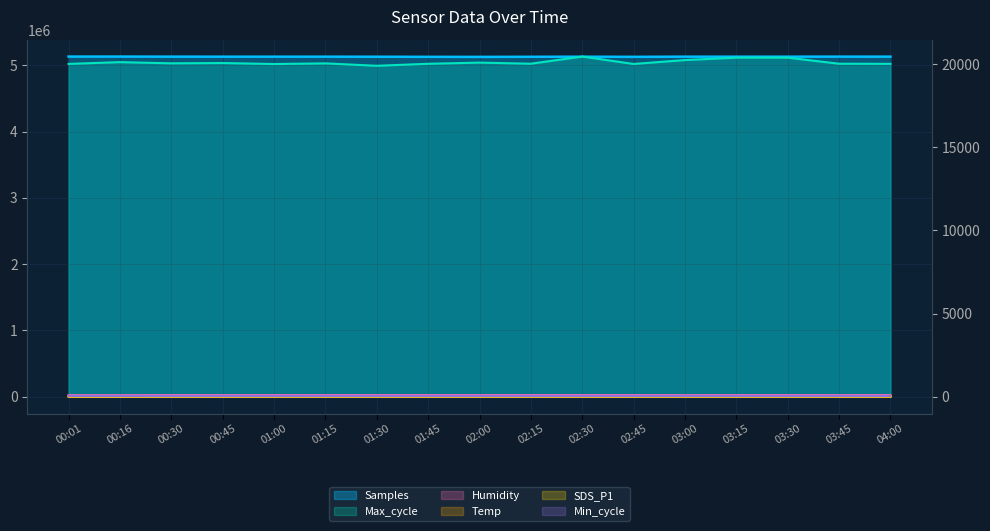

What is the sum of the Max_cycle values at 01:30 and 03:00?

40165.0